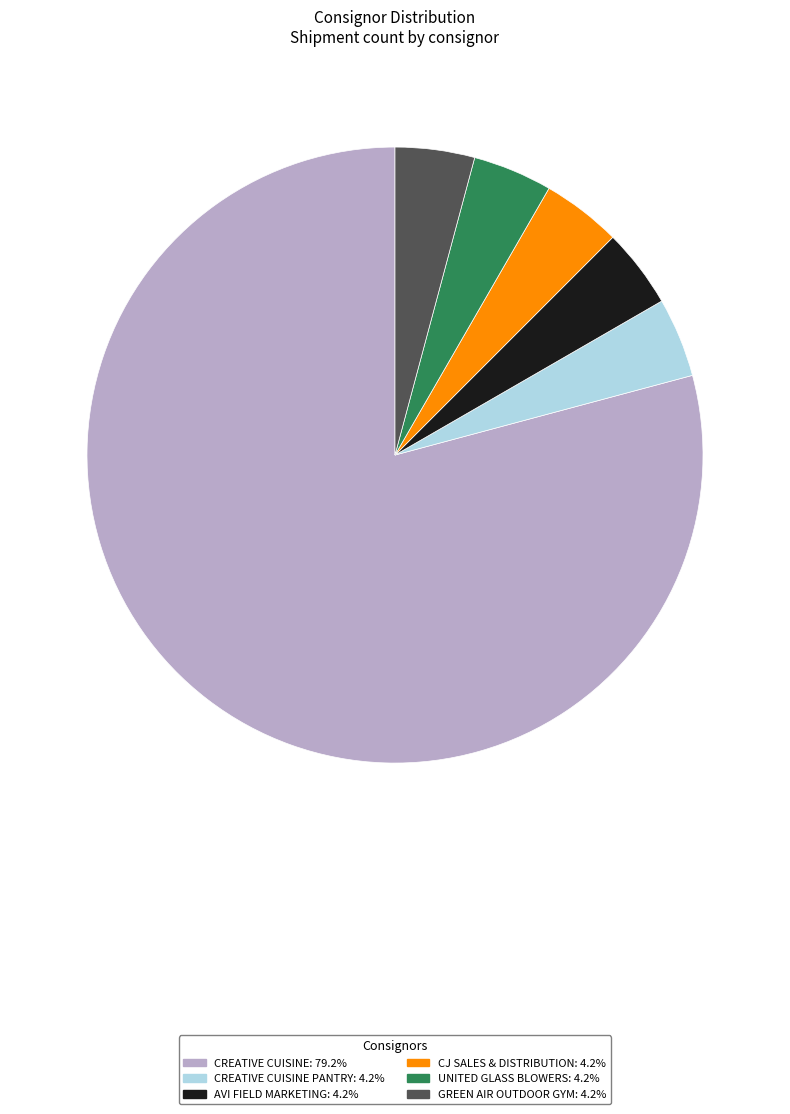

How many segments does this pie chart have?

6